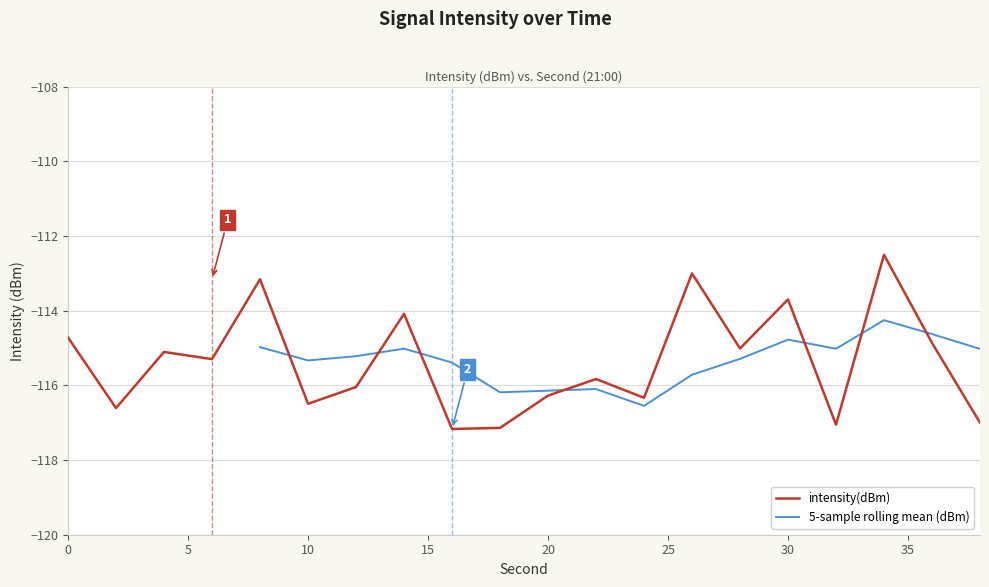

Between 16 and 30, which is larger?

30